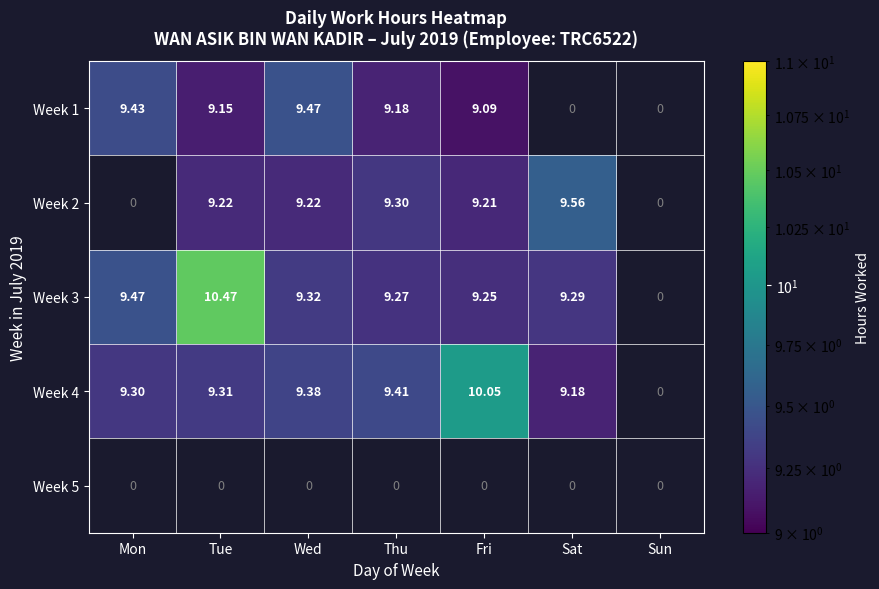

Is the value of Week 4 at Thu greater than the value of Week 2 at Fri?

Yes